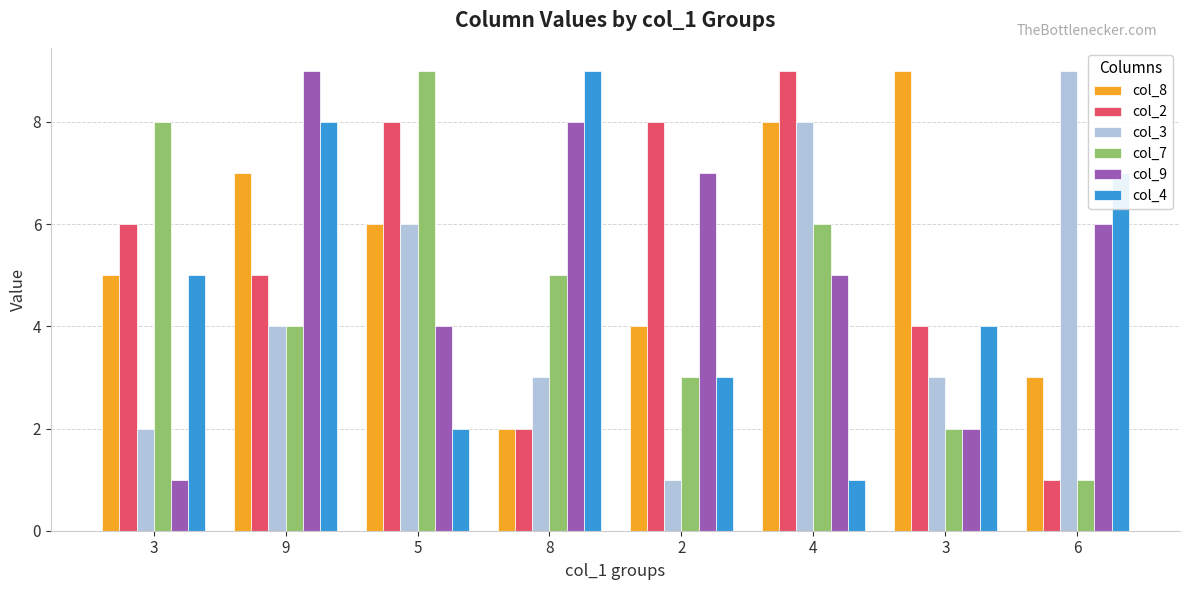

Reading right to left, what are all the values shown in this chart?

col_8: 6=3	3=9	4=8	2=4	8=2	5=6	9=7	3=5
col_2: 6=1	3=4	4=9	2=8	8=2	5=8	9=5	3=6
col_3: 6=9	3=3	4=8	2=1	8=3	5=6	9=4	3=2
col_7: 6=1	3=2	4=6	2=3	8=5	5=9	9=4	3=8
col_9: 6=6	3=2	4=5	2=7	8=8	5=4	9=9	3=1
col_4: 6=7	3=4	4=1	2=3	8=9	5=2	9=8	3=5